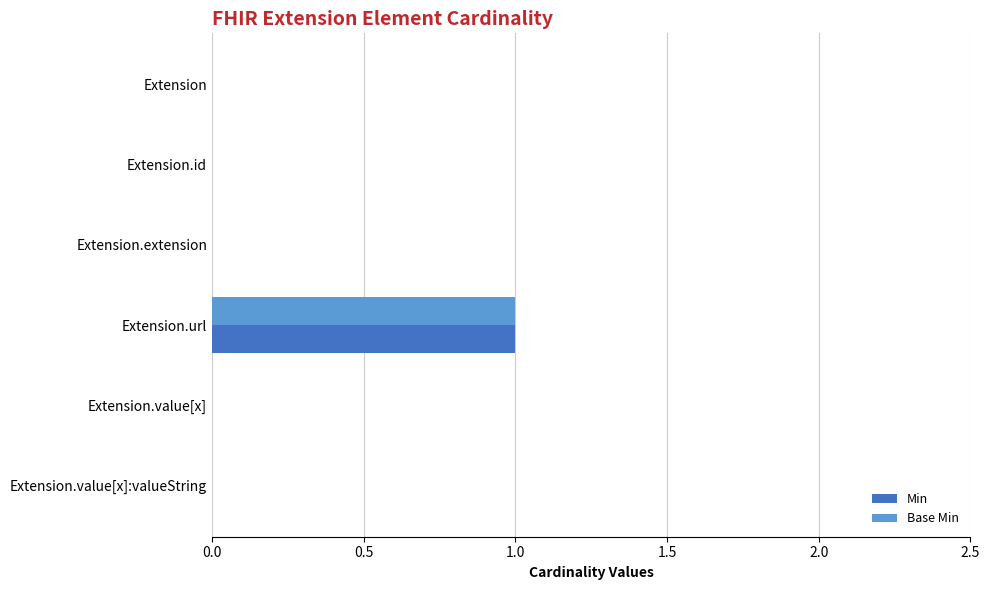

True or false: Base Min has a value of 1 at Extension.url.

True